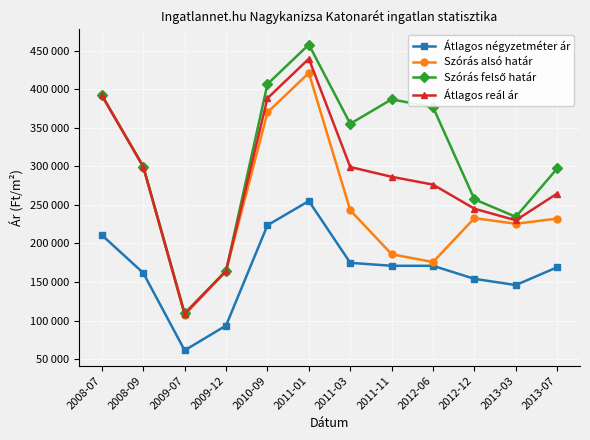

Is this an area chart (filled region under the line)?

No